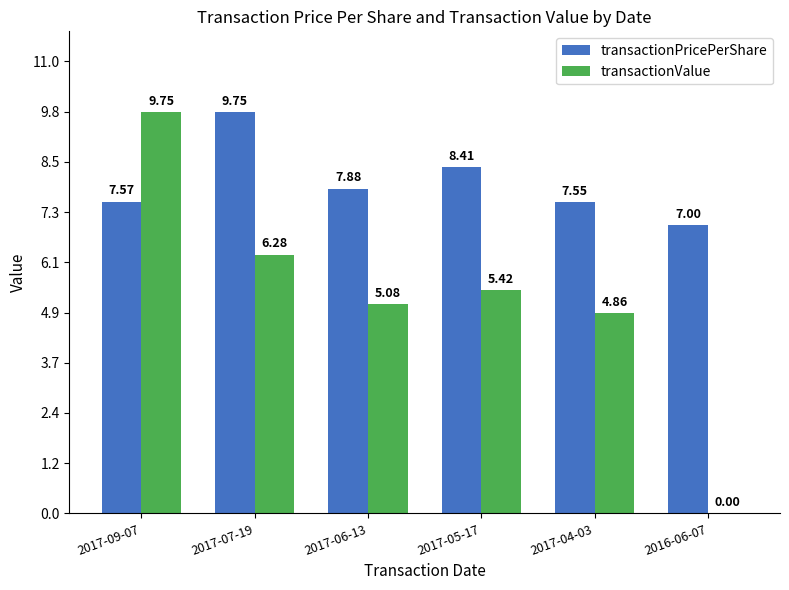

Is the value of transactionPricePerShare at 2017-06-13 greater than the value of transactionValue at 2017-06-13?

Yes